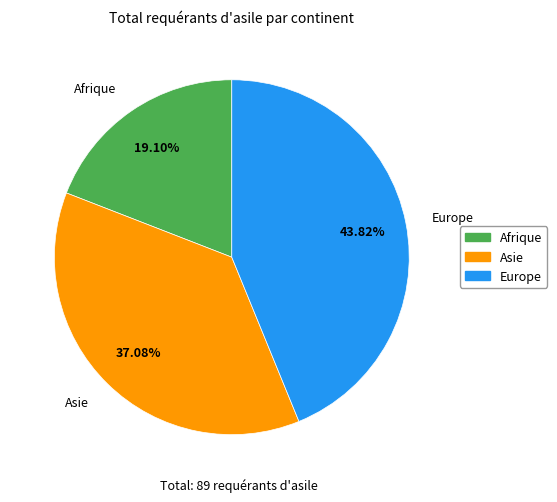

To the nearest percent, what is the difference between the largest and smallest slice percentages?

25%